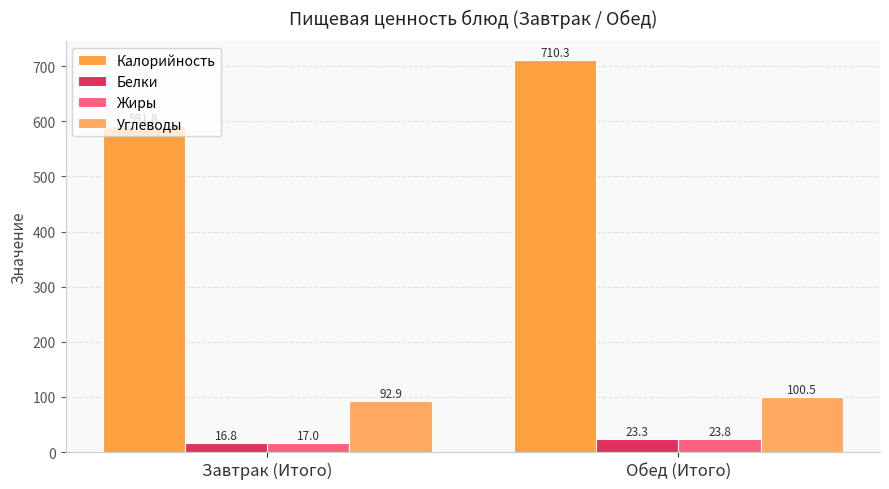

What is the total value across all series at Обед (Итого)?

857.9